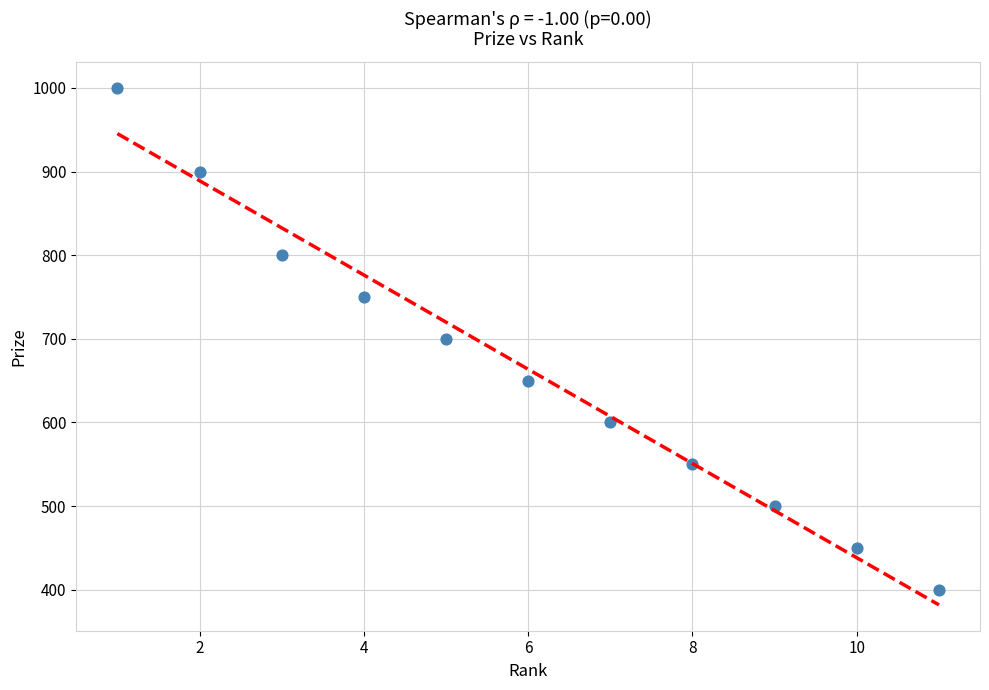

What is the range of Y values (max minus min)?

600